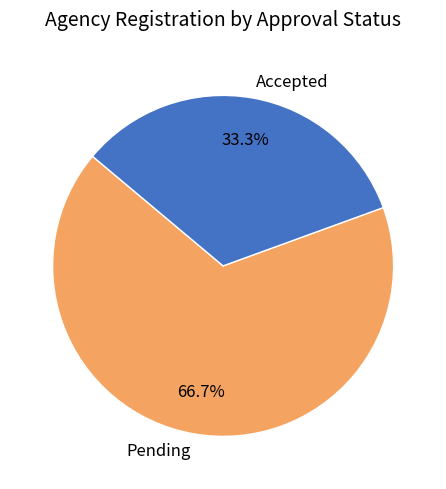

Approximately how many times larger is the value at Pending compared to Accepted?

2.0